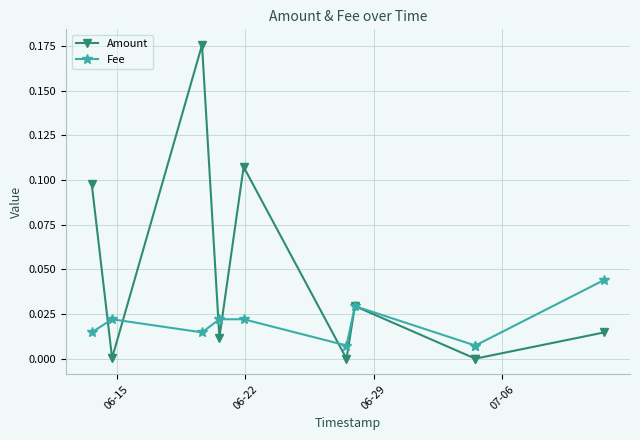

True or false: Amount has more than 0 interior local peaks.

True